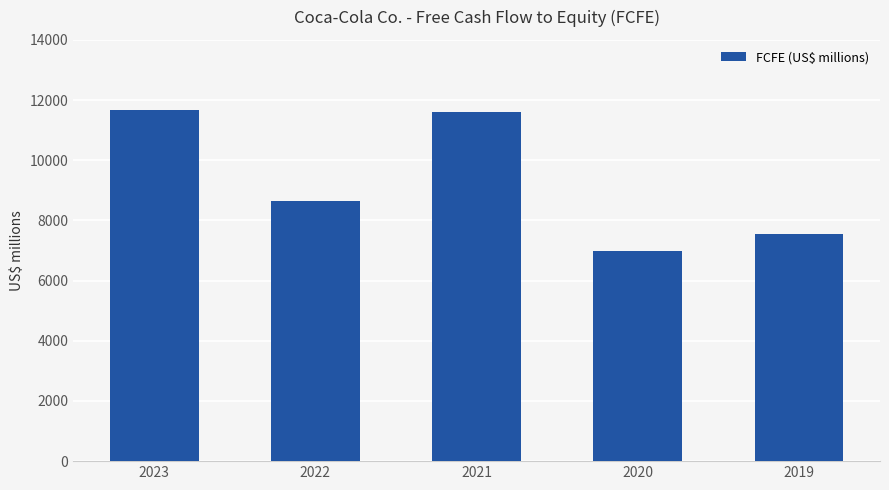

What is the change in value from 2023 to 2022?

-3027